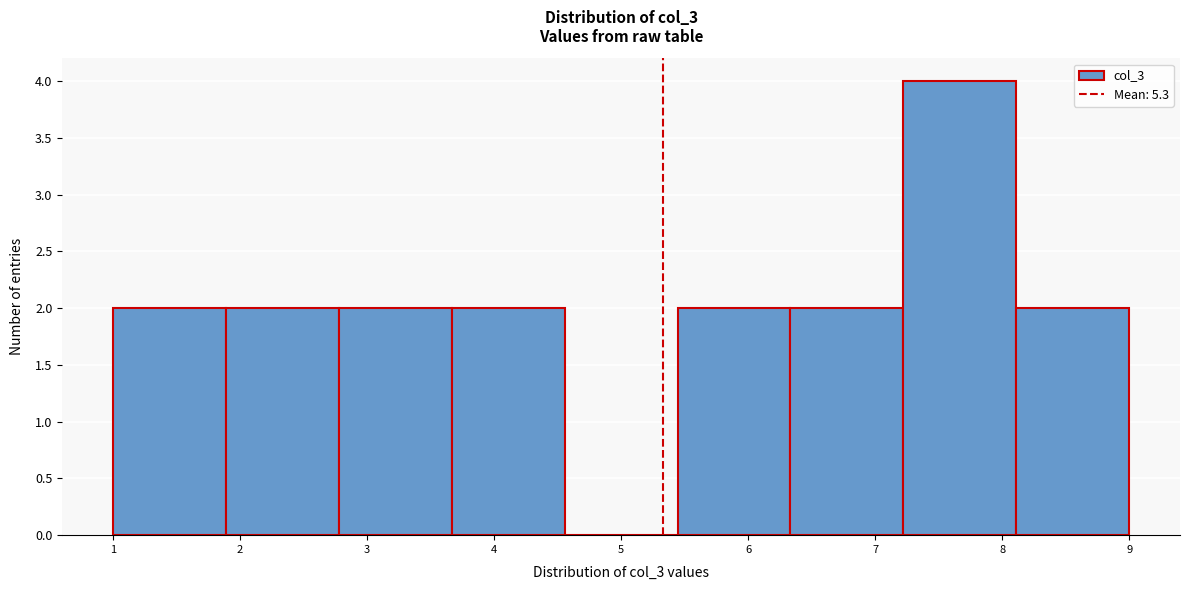

Reading left to right, transcribe this chart: for each bar, give the range it covers on the x-axis and its height. Neither the bar edges nor the heights are printed on the chart, so give them approximately, as read against the axes.

1.0 to 1.9: 2
1.9 to 2.8: 2
2.8 to 3.7: 2
3.7 to 4.6: 2
4.6 to 5.4: 0
5.4 to 6.3: 2
6.3 to 7.2: 2
7.2 to 8.1: 4
8.1 to 9.0: 2